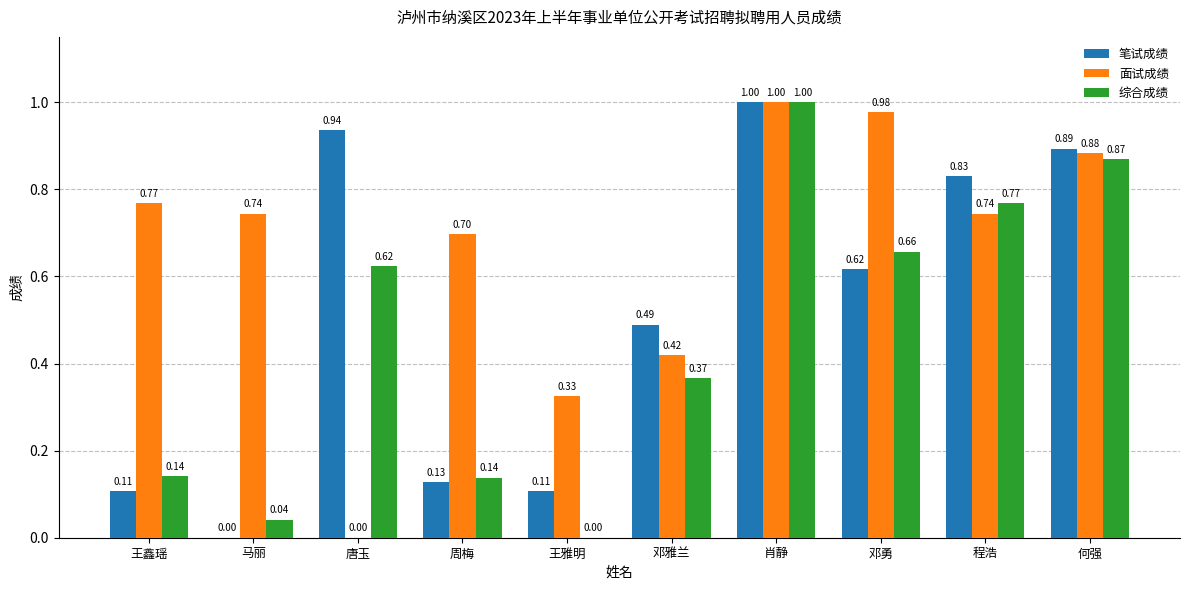

Which category has the highest value in the 笔试成绩 series?

肖静